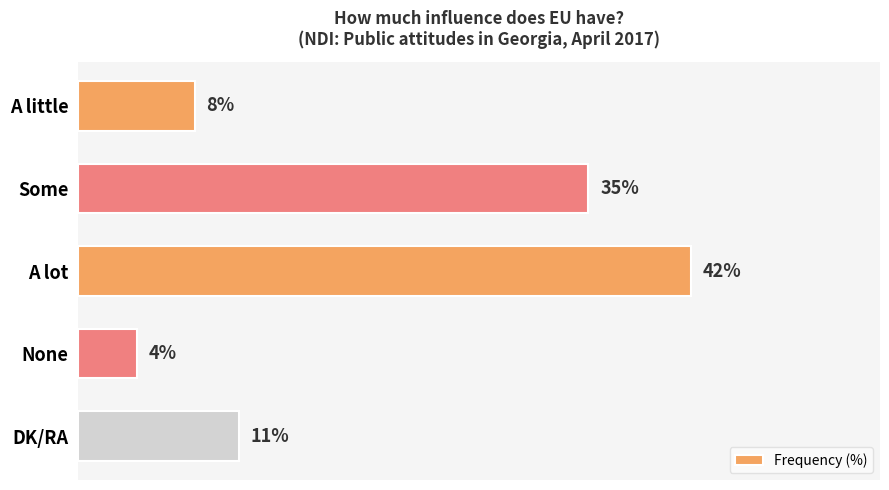

List the labels in order of value, smallest first.

None, A little, DK/RA, Some, A lot